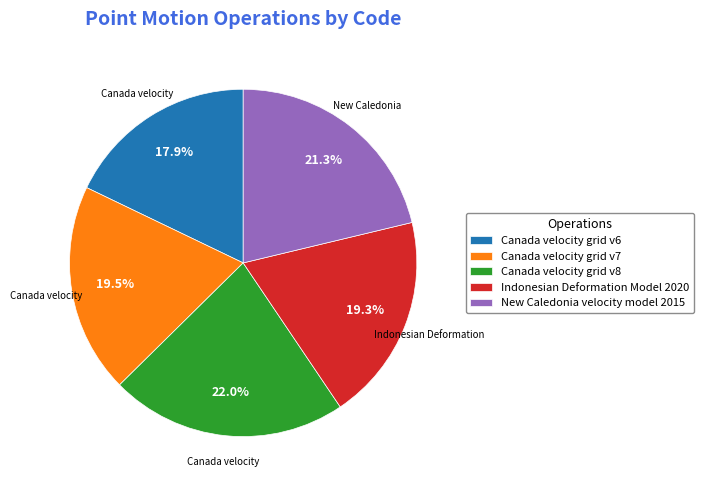

Which category has the biggest portion of the pie?

Canada velocity grid v8